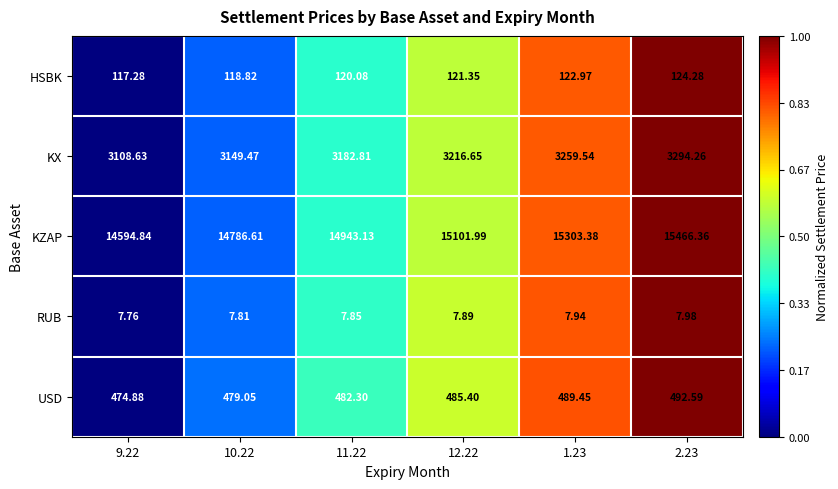

Which series has the widest spread of values?

KZAP